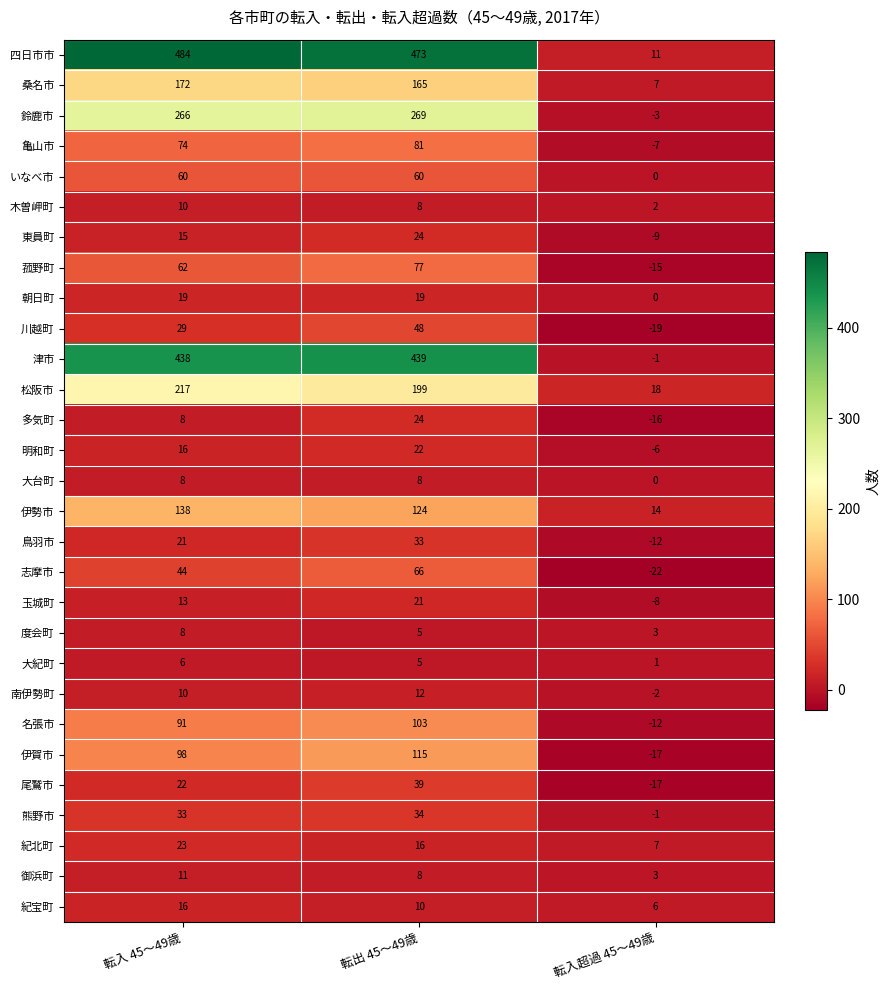

At which category is the sum across all series the highest?

転出 45～49歳